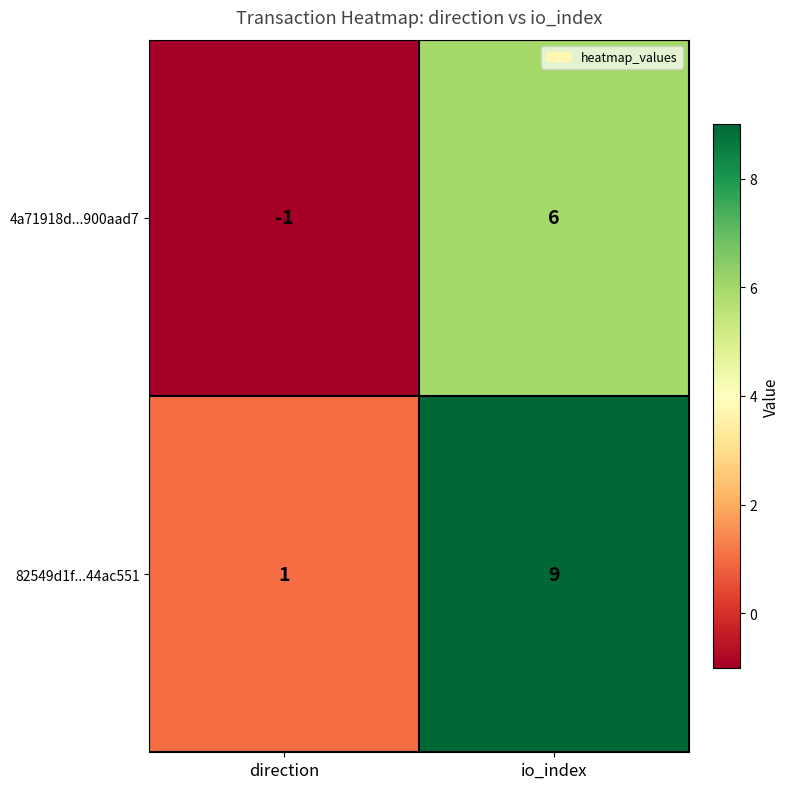

Reading right to left, list all the values displayed in this chart.

4a71918d...900aad7: 6	-1
82549d1f...44ac551: 9	1